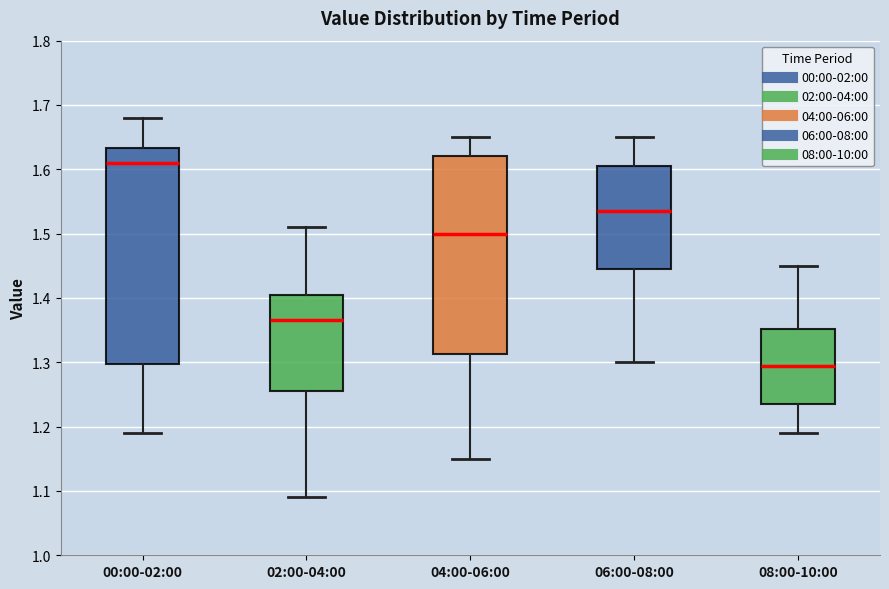

Where does the median line of the box for 04:00-06:00 sit on the y-axis? The values are not printed on the chart, so give them approximately, as read against the axis.

1.50